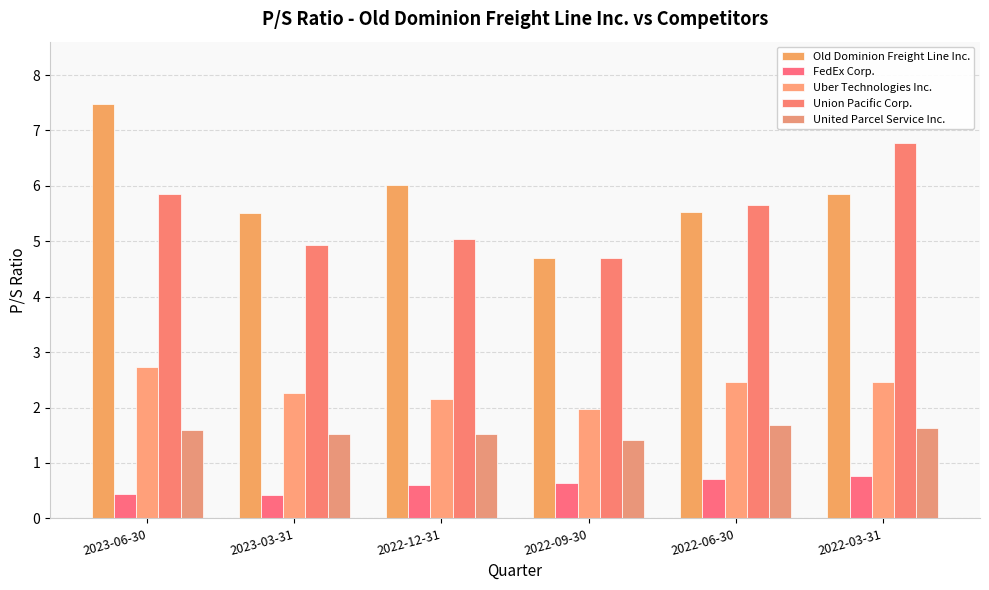

What is the label of the 5th bar from the right?

2023-03-31